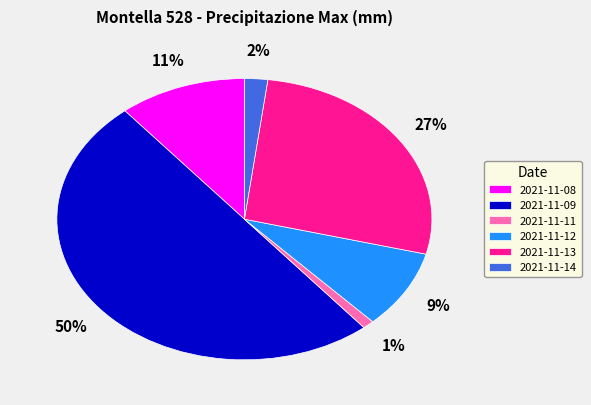

How many segments does this pie chart have?

6